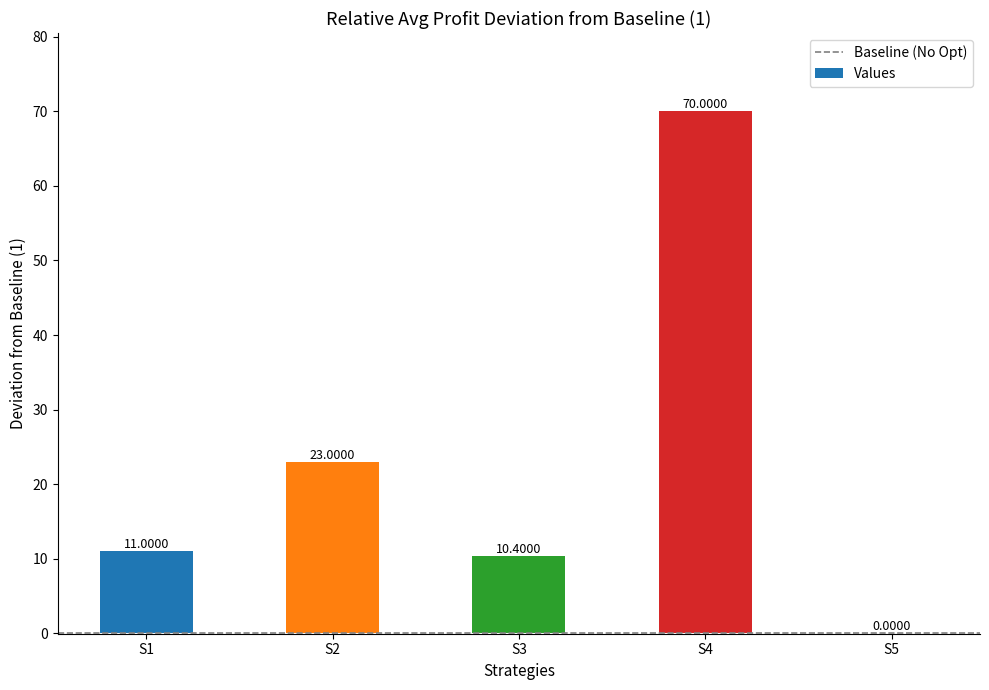

What is the change in value from S3 to S5?

-10.4